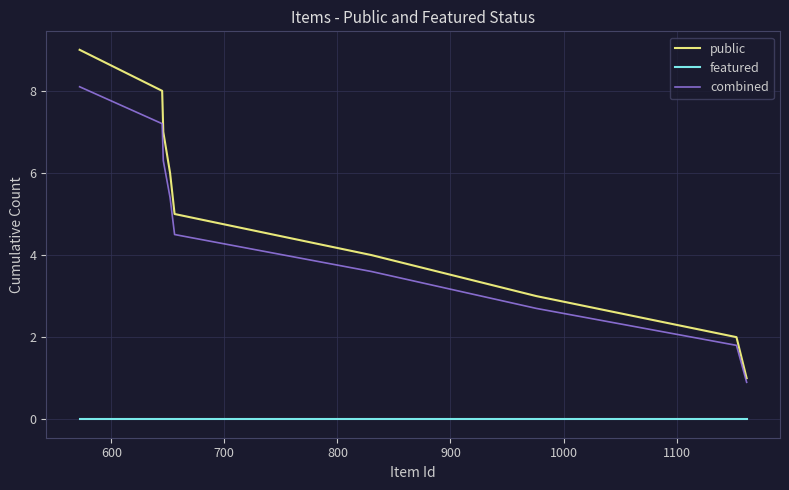

What is the maximum value shown in the chart?

9.0